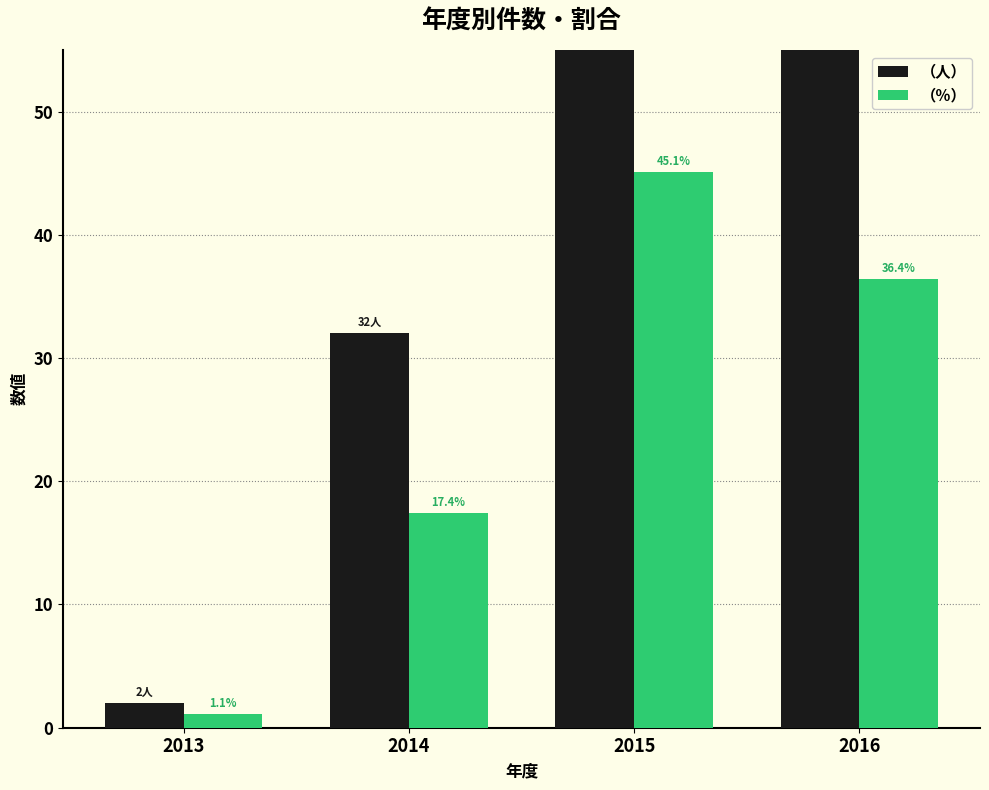

Reading left to right, transcribe all the data shown in this chart.

（人）: 2.0	32.0	83.0	67.0
（％）: 1.1	17.4	45.1	36.4